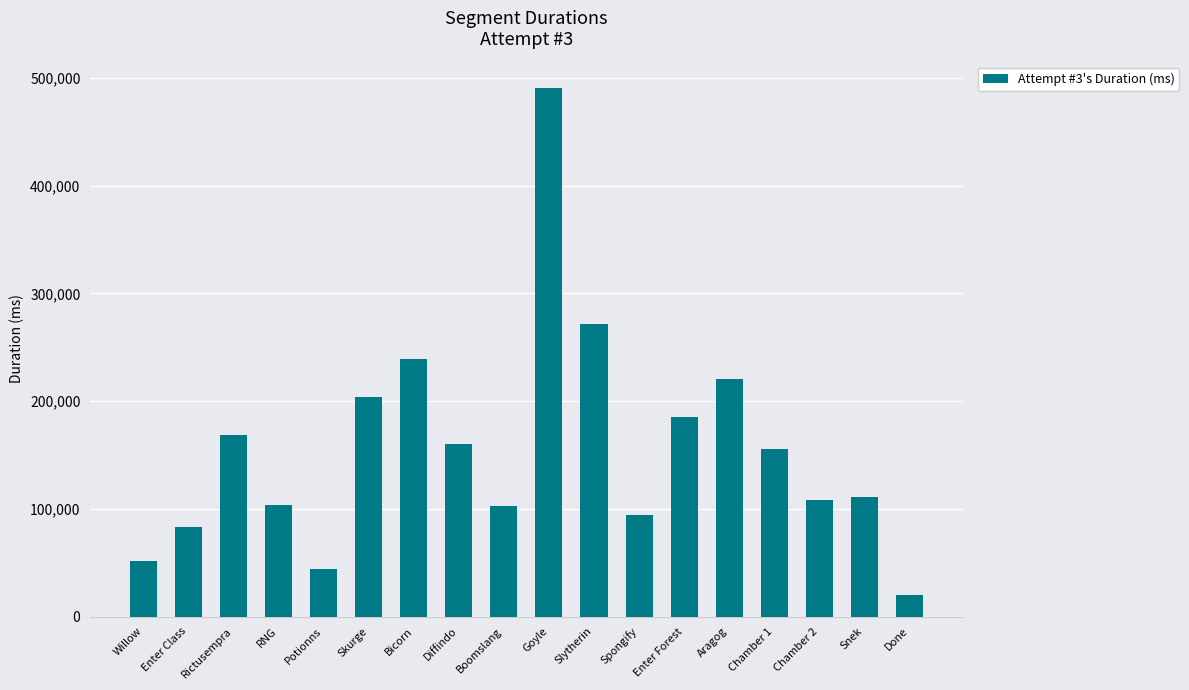

What is the change in value from Enter Forest to Snek?

-74357